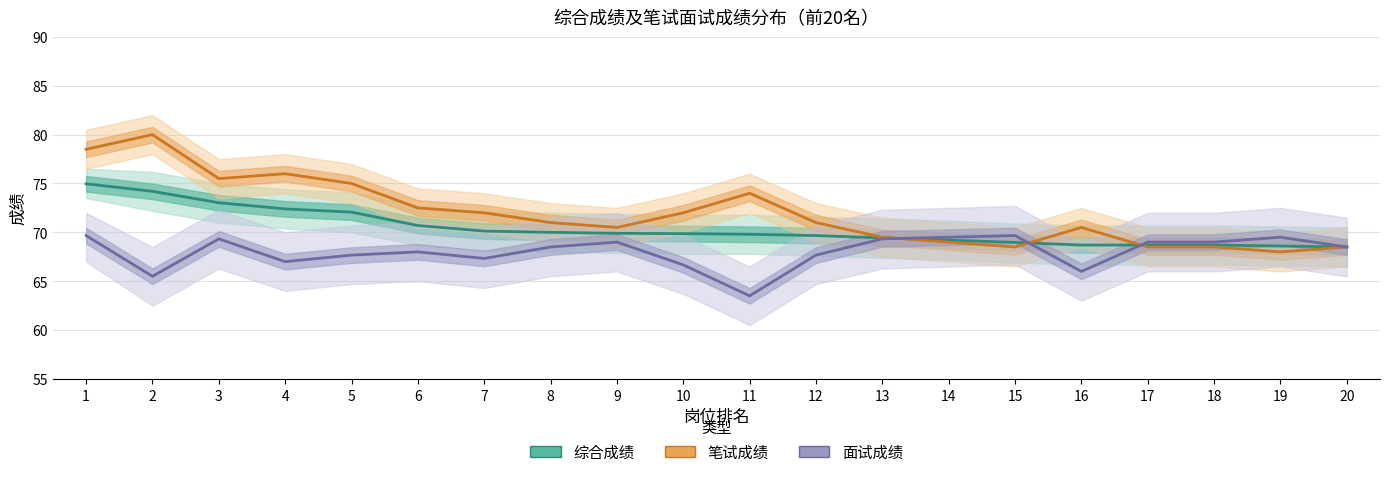

What is the maximum value shown in the chart?

80.0